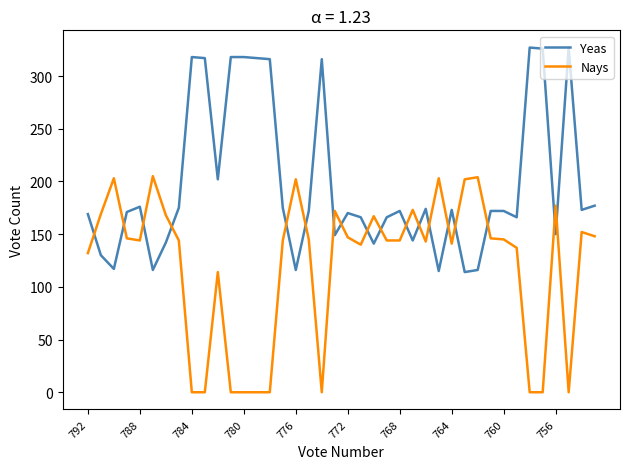

List the series in order of their peak value, highest first.

Yeas, Nays